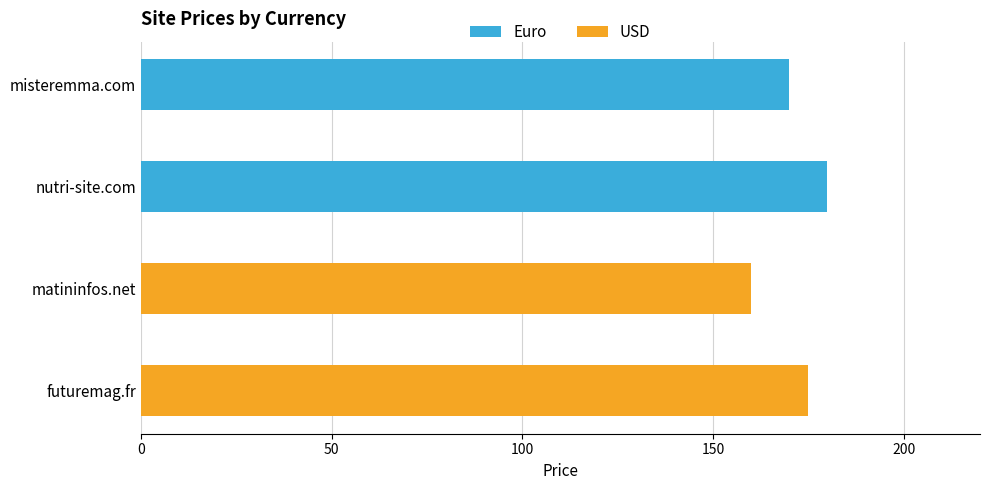

Rank the series at 50 from highest to lowest value.

Euro, USD